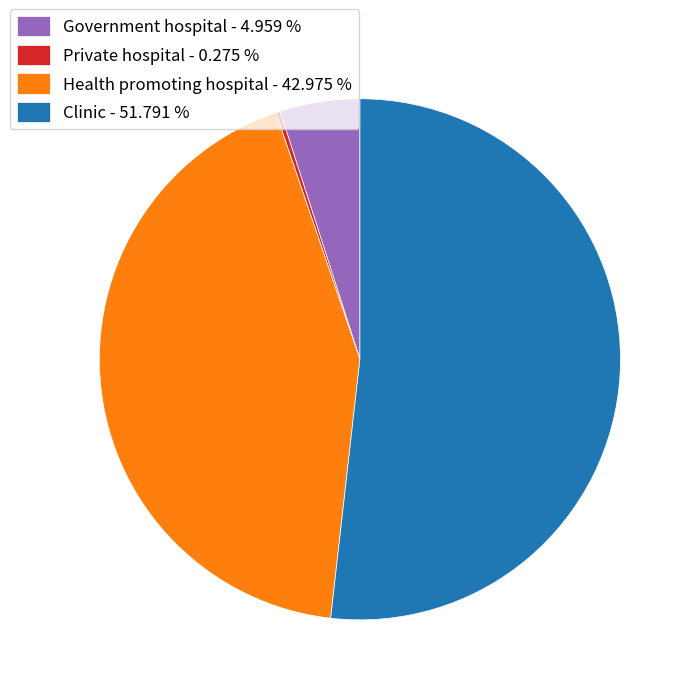

Approximately how many times larger is the value at Clinic compared to Health promoting hospital?

1.2